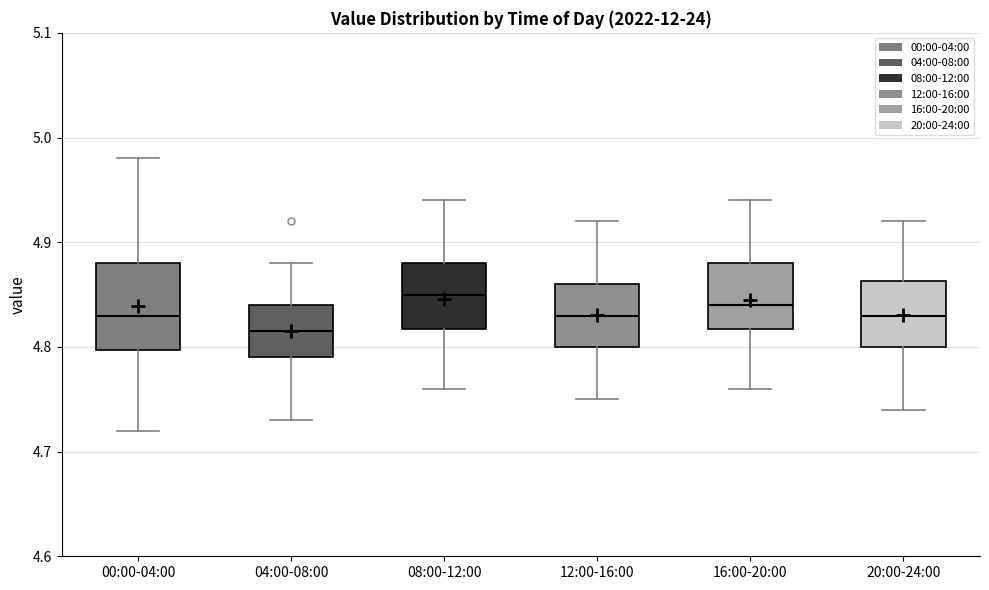

Reading left to right, read every box against the y-axis: the position of its median line, the range the box covers, and the ends of its whiskers. The values are not printed on the chart, so give them approximately, as read against the axis.

00:00-04:00: median 4.83, box 4.80 to 4.88, whiskers 4.72 to 4.98
04:00-08:00: median 4.82, box 4.79 to 4.84, whiskers 4.73 to 4.88
08:00-12:00: median 4.85, box 4.82 to 4.88, whiskers 4.76 to 4.94
12:00-16:00: median 4.83, box 4.80 to 4.86, whiskers 4.75 to 4.92
16:00-20:00: median 4.84, box 4.82 to 4.88, whiskers 4.76 to 4.94
20:00-24:00: median 4.83, box 4.80 to 4.86, whiskers 4.74 to 4.92